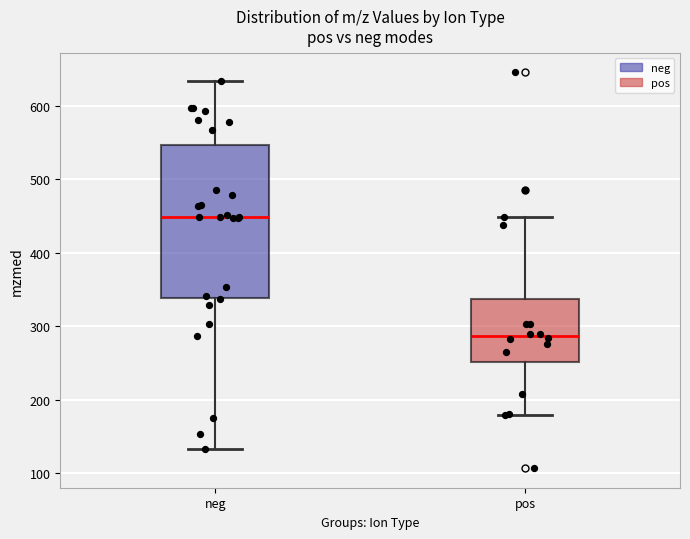

Where does the upper whisker of the box for pos end on the y-axis? The values are not printed on the chart, so give them approximately, as read against the axis.

450